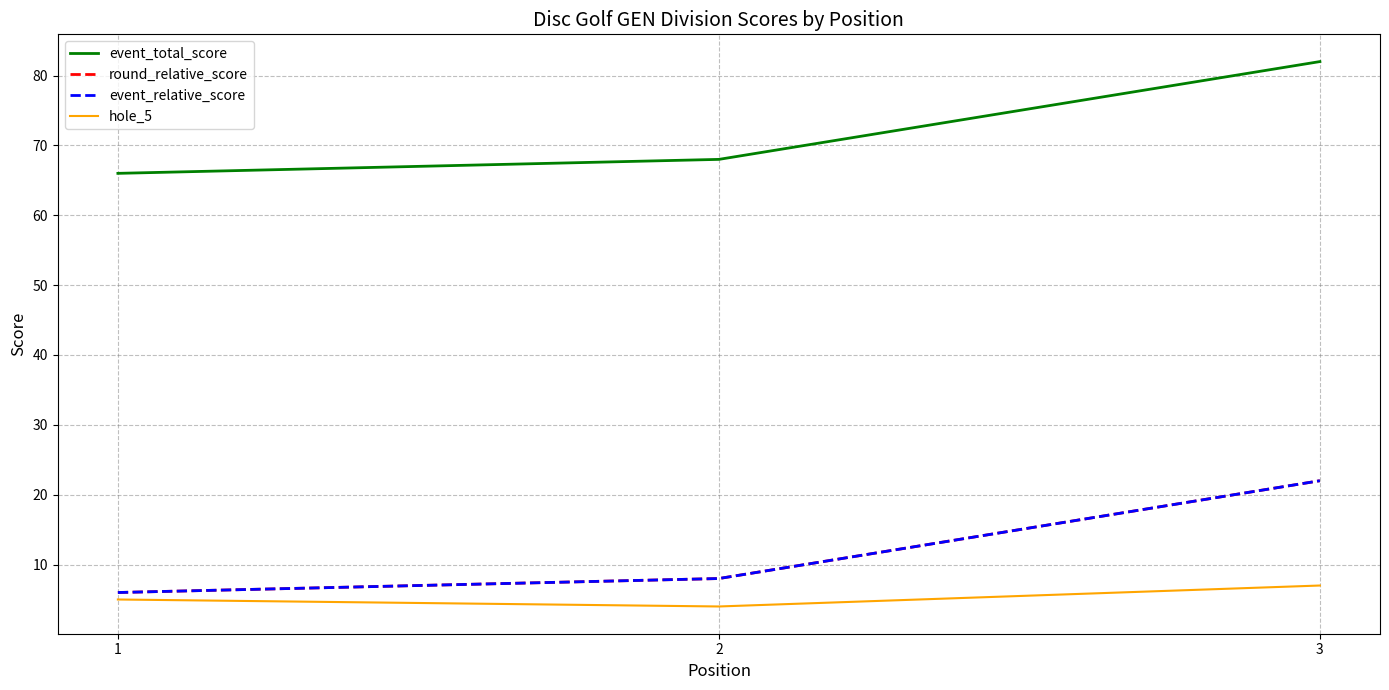

What is the value of the round_relative_score point at the 1st from the left?

6